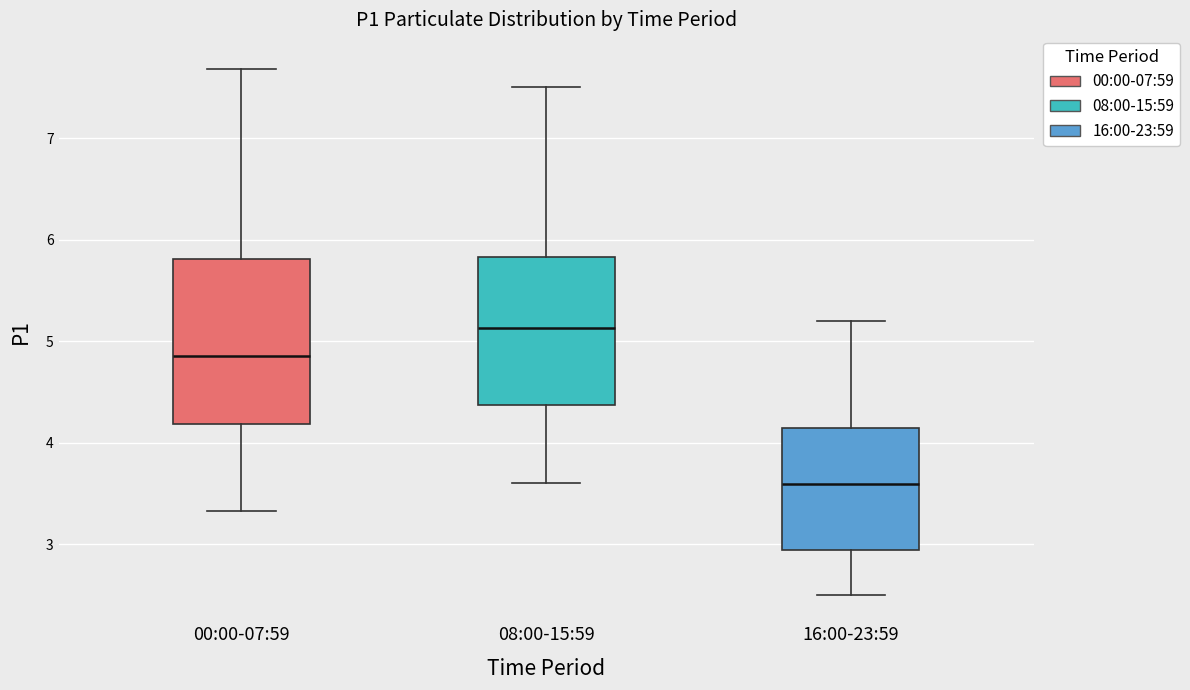

Reading left to right, read every box against the y-axis: the position of its median line, the range the box covers, and the ends of its whiskers. The values are not printed on the chart, so give them approximately, as read against the axis.

00:00-07:59: median 4.9, box 4.2 to 5.8, whiskers 3.3 to 7.7
08:00-15:59: median 5.1, box 4.4 to 5.8, whiskers 3.6 to 7.5
16:00-23:59: median 3.6, box 2.9 to 4.1, whiskers 2.5 to 5.2